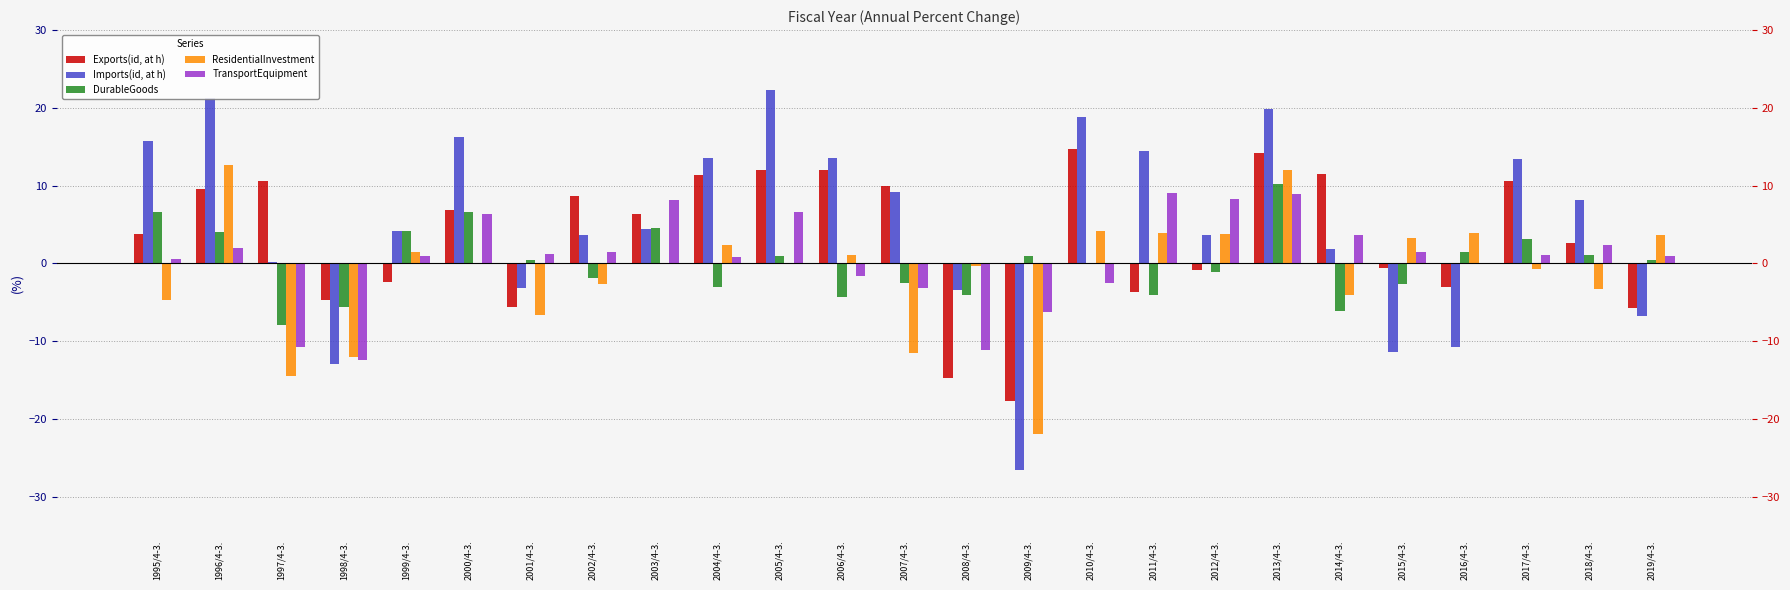

Which series changed the most between 2013/4-3. and 2019/4-3.?

Imports(id, at h)